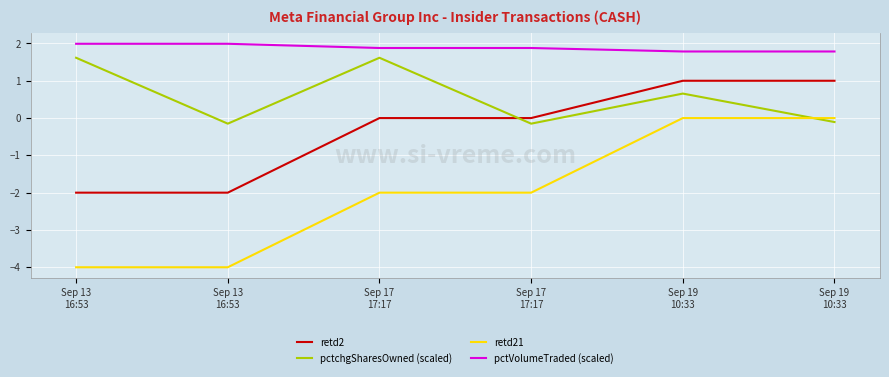

Which series has the largest total across all categories?

pctVolumeTraded (scaled)